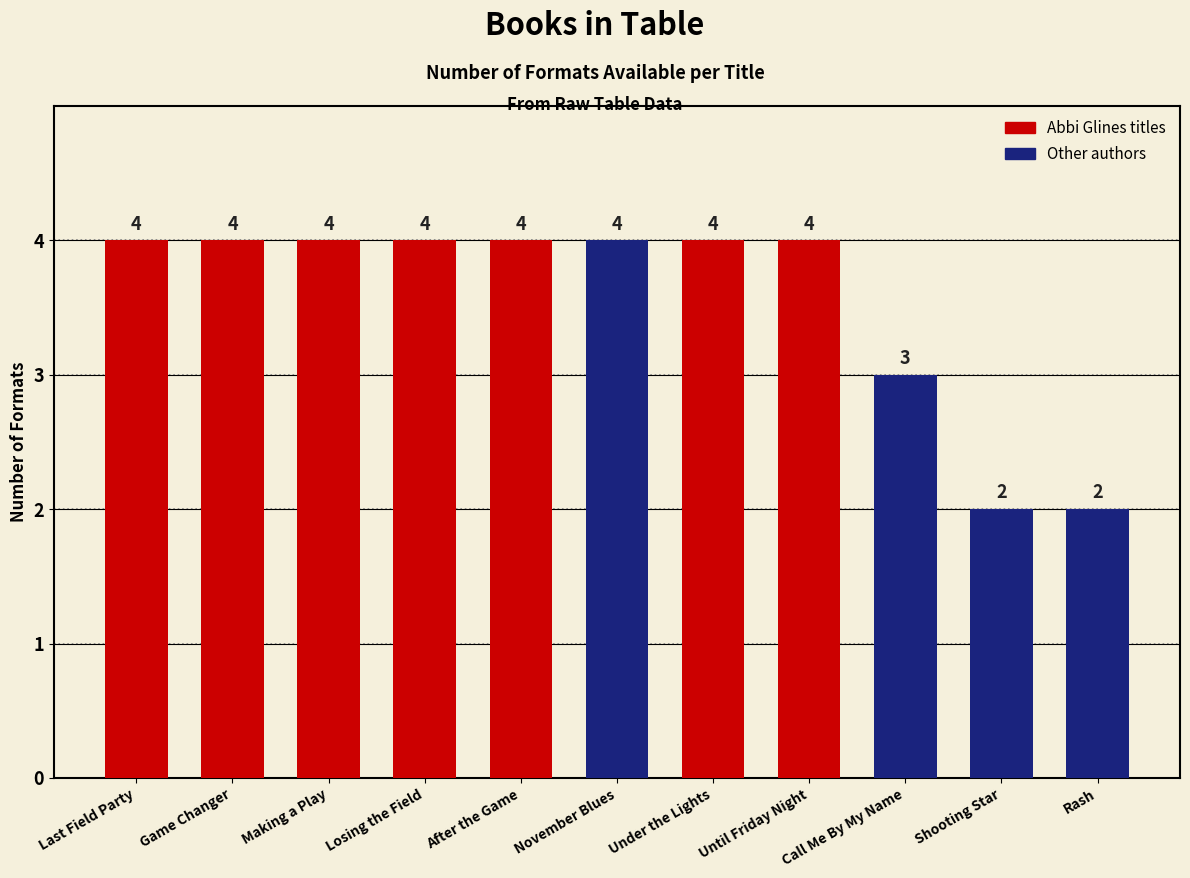

Approximately how many times larger is the value at After the Game compared to Last Field Party?

1.0